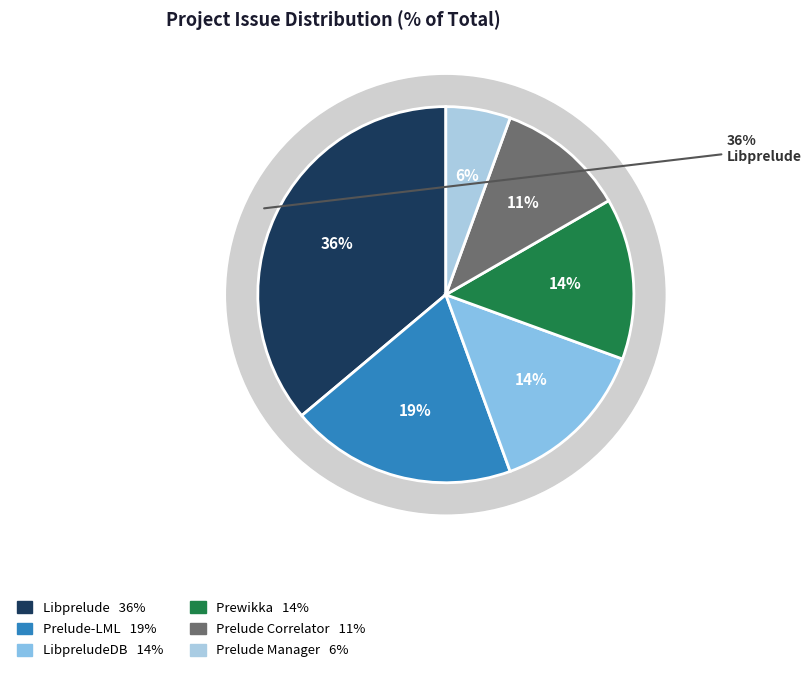

To the nearest percent, what percentage of the pie is Prewikka?

14%